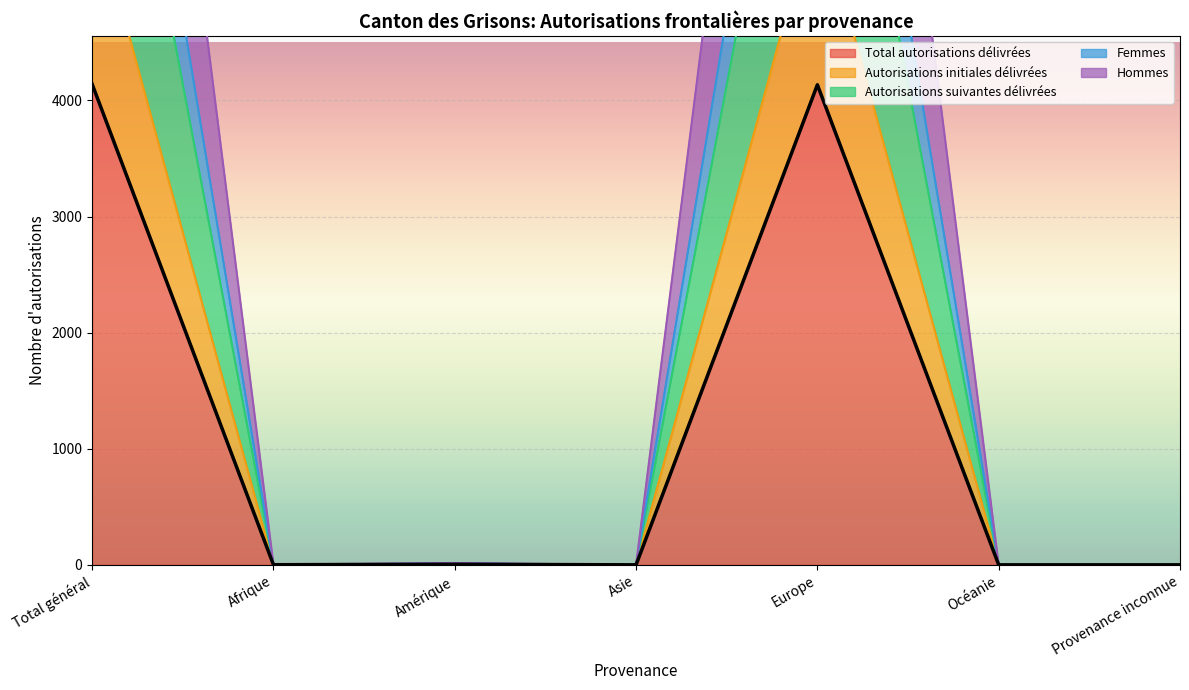

What is the sum of all Total autorisations délivrées values?

8282